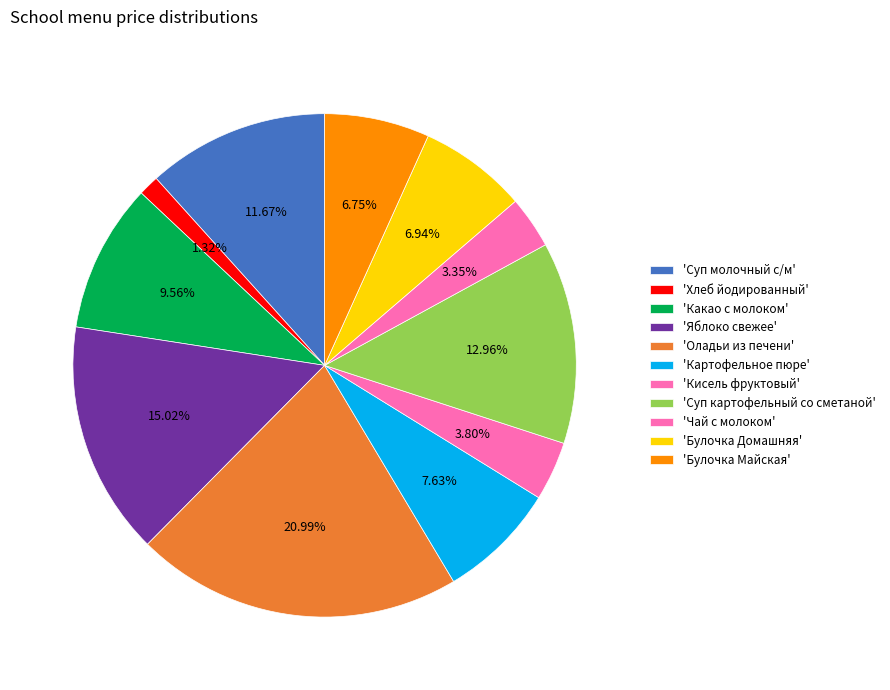

How many slices are in this pie chart?

11